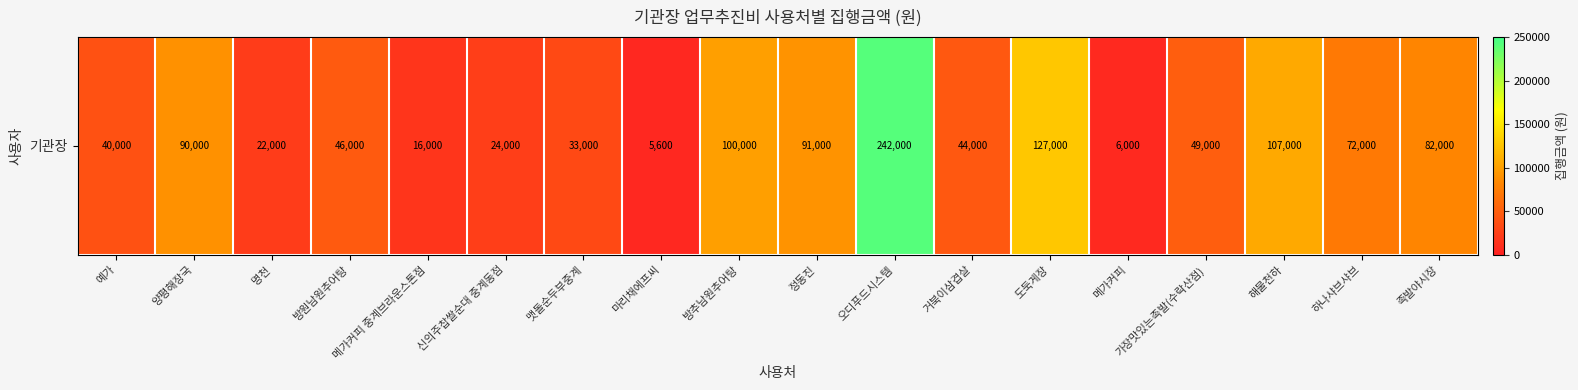

How many values exceed 49000?

8